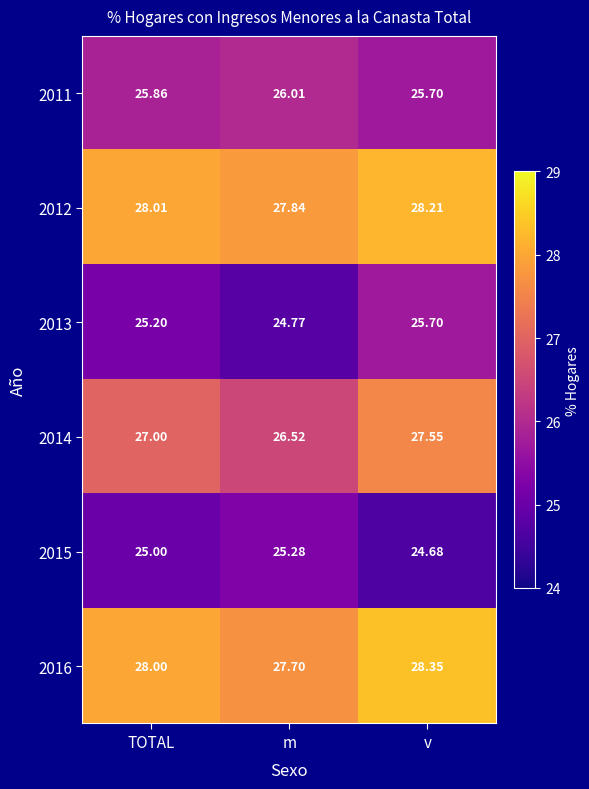

Which category has the highest value in the 2016 series?

v